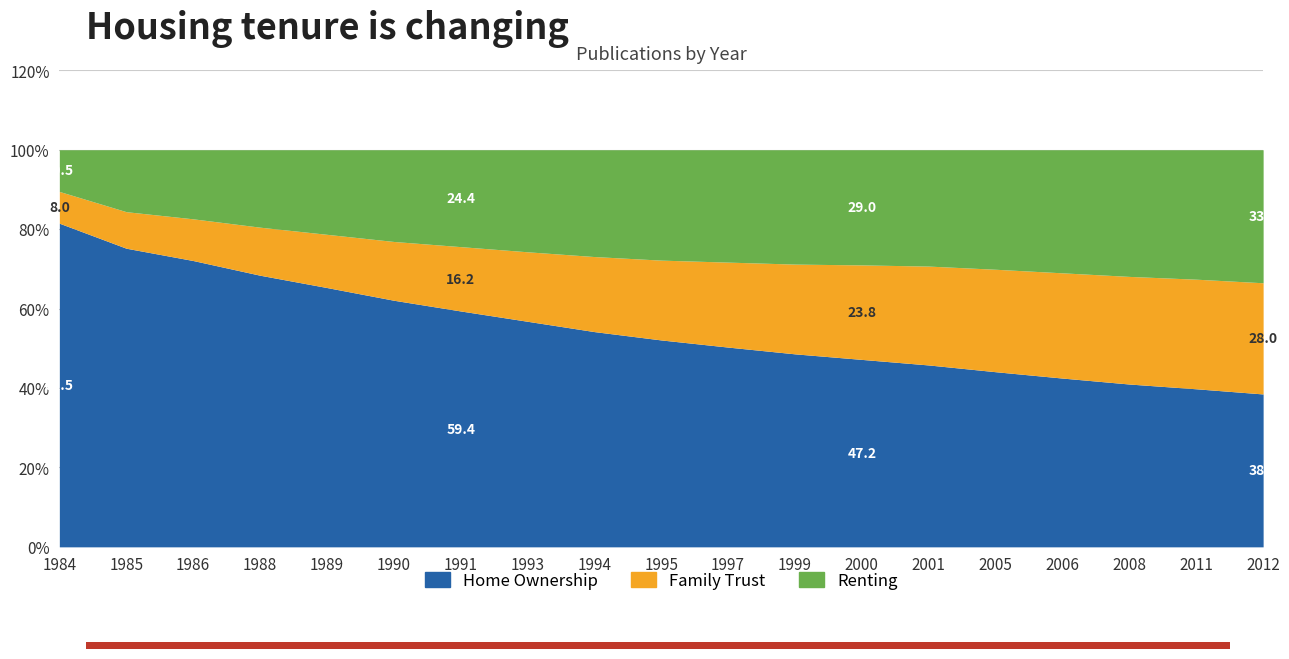

At which category is the sum across all series the highest?

1984